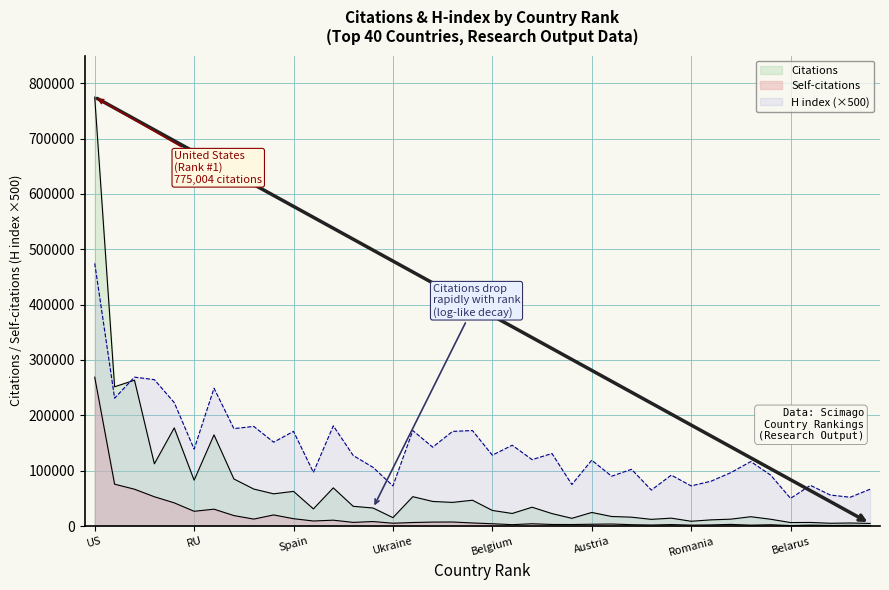

Is it true that Self-citations equals 4269 at Austria?

False